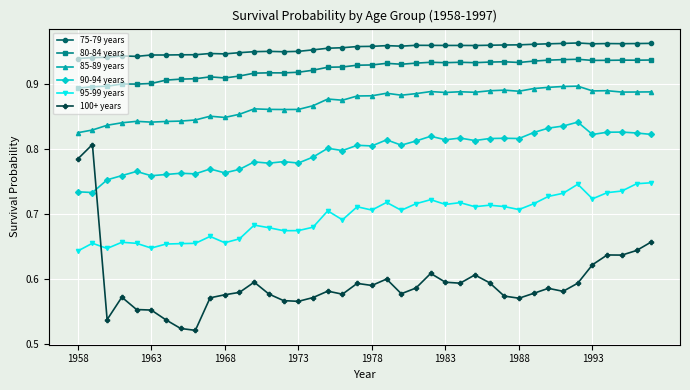

Rank the series by their maximum value, from lowest to highest.

95-99 years, 100+ years, 90-94 years, 85-89 years, 80-84 years, 75-79 years